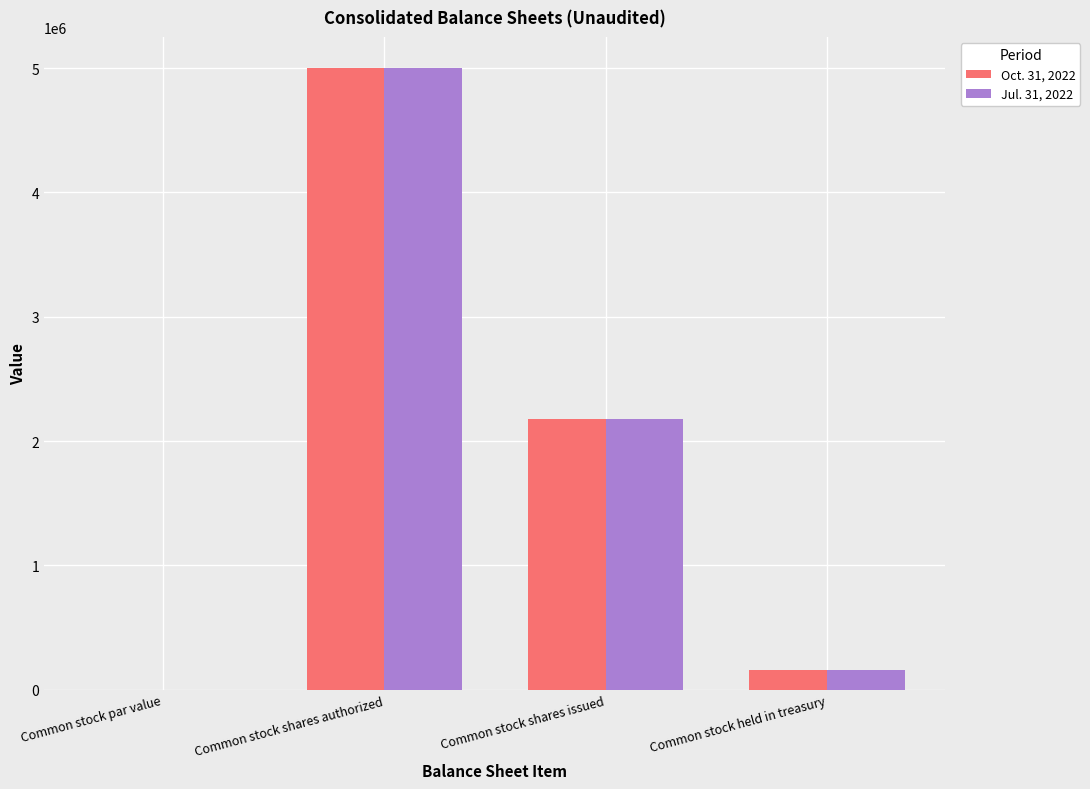

Does the chart contain stacked bars?

No